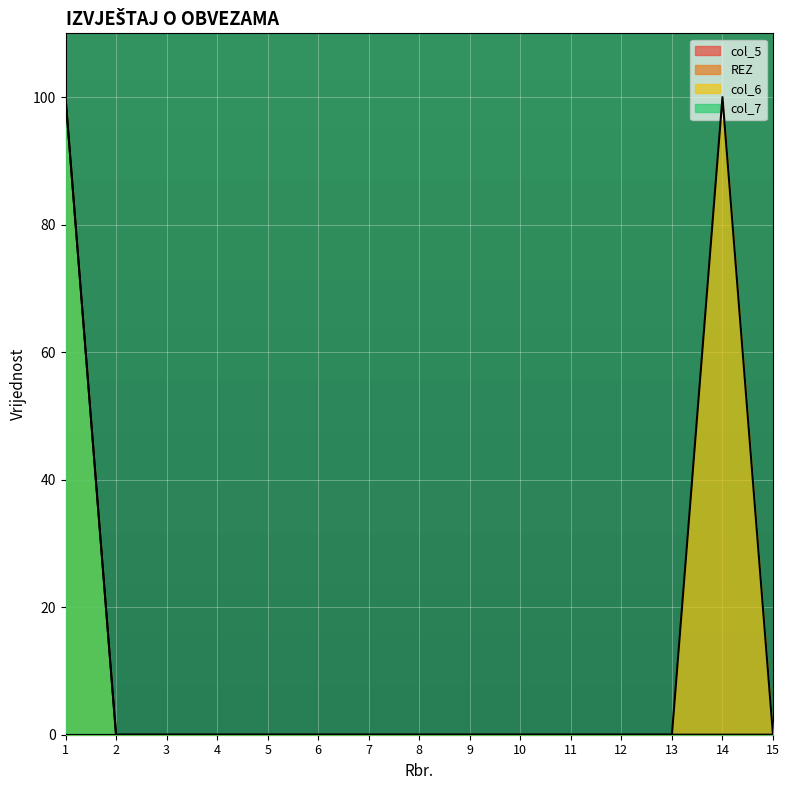

What is the sum of the col_6 values at 11 and 1?

100